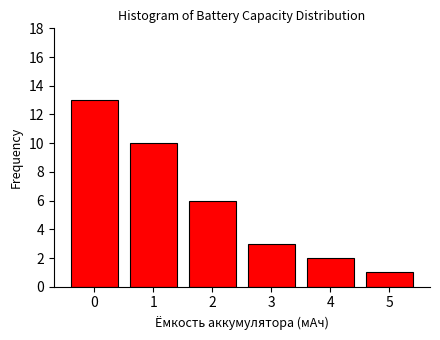

Reading right to left, list all the values displayed in this chart.

5=1	4=2	3=3	2=6	1=10	0=13